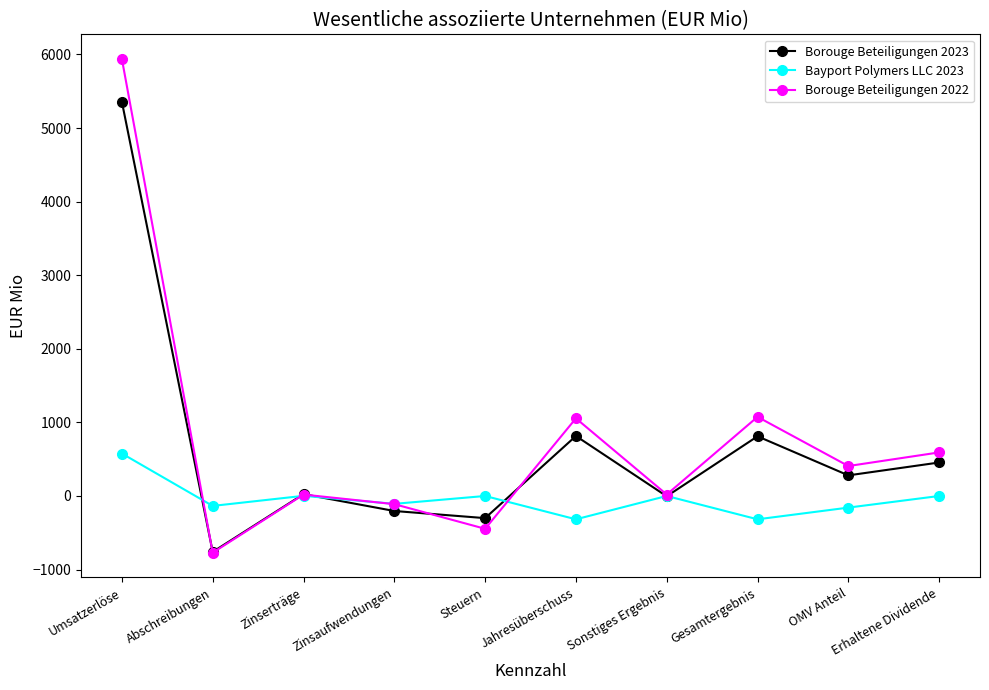

Which category has the highest value across all series?

Umsatzerlöse